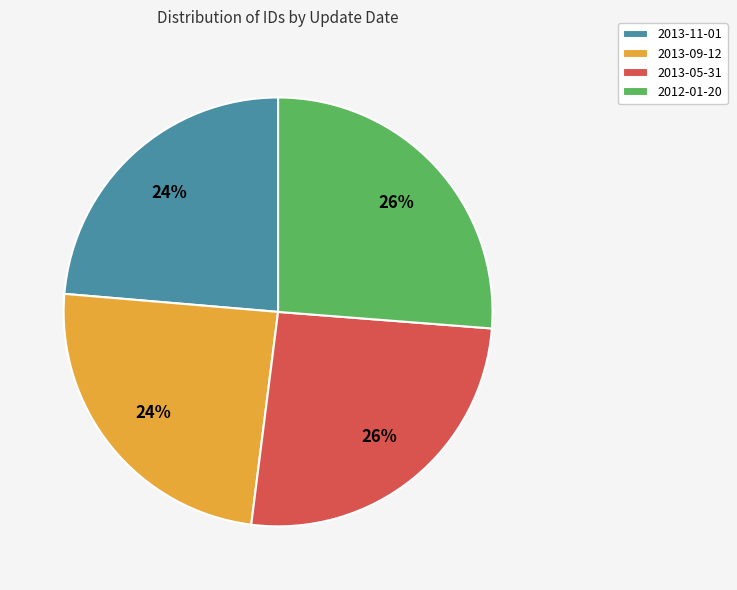

What percentage is the 2013-05-31 slice, to the nearest percent?

26%